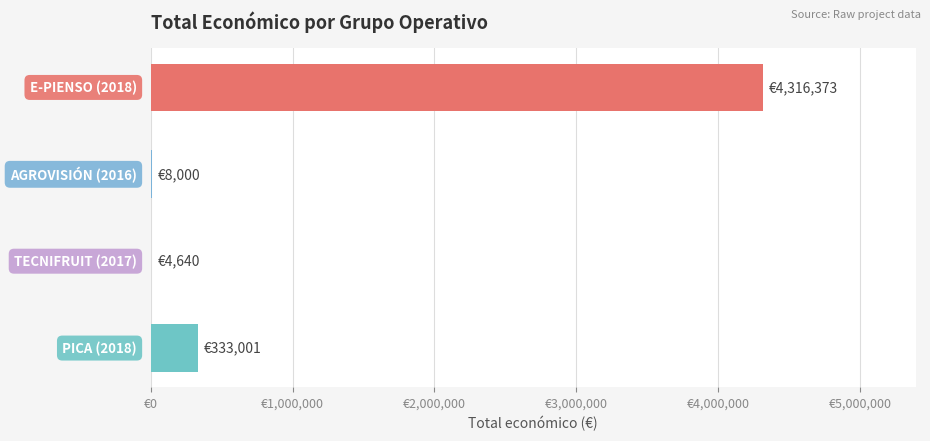

Are the bars horizontal?

Yes